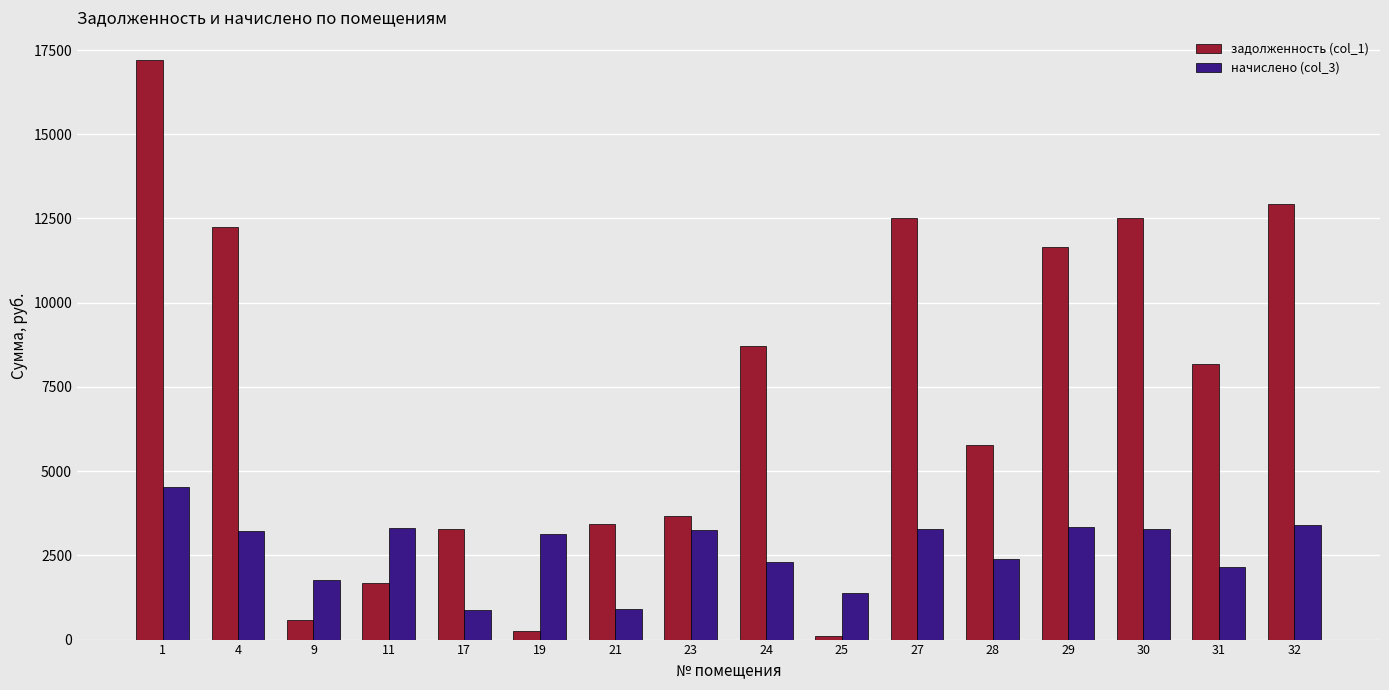

True or false: задолженность (col_1) has a value of 11651.6 at 29.

True